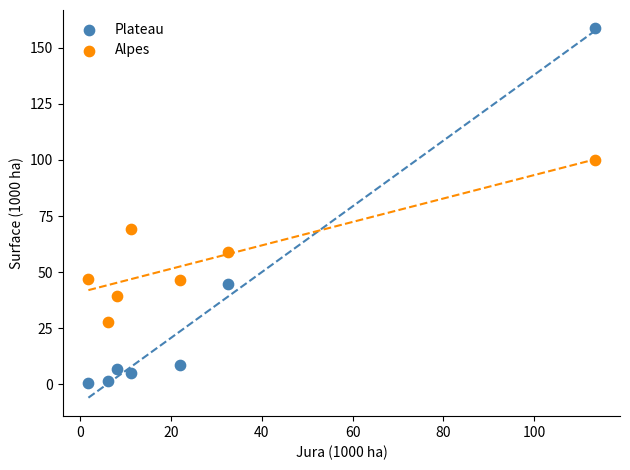

Which series reaches the maximum Y coordinate?

Plateau